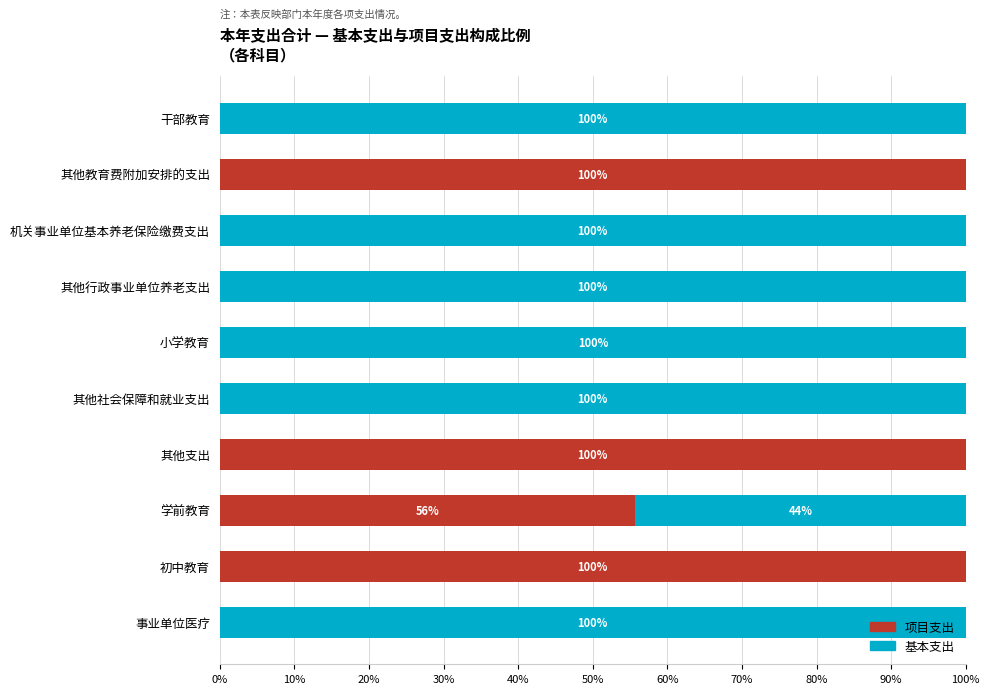

True or false: 项目支出 has a value of 151.3 at 其他教育费附加安排的支出.

False